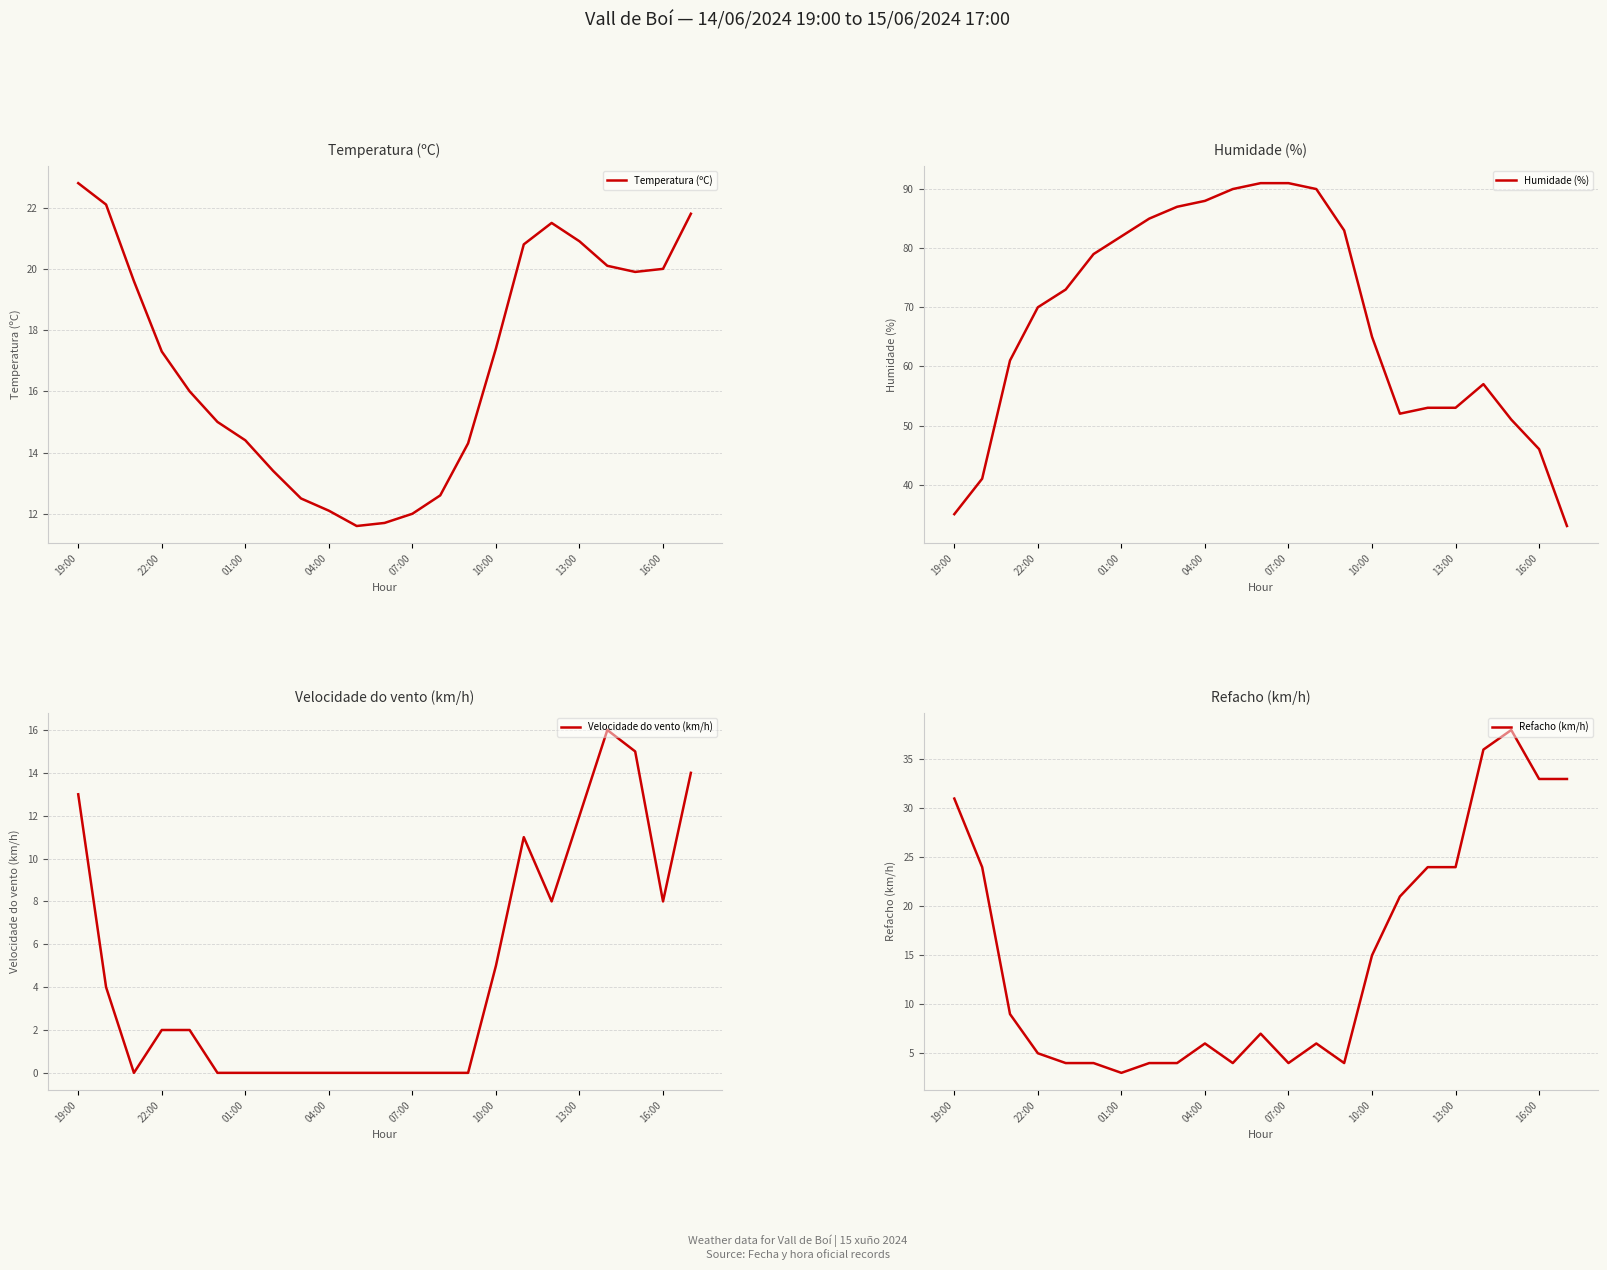

At which label does Velocidade do vento (km/h) first exceed 2?

19:00